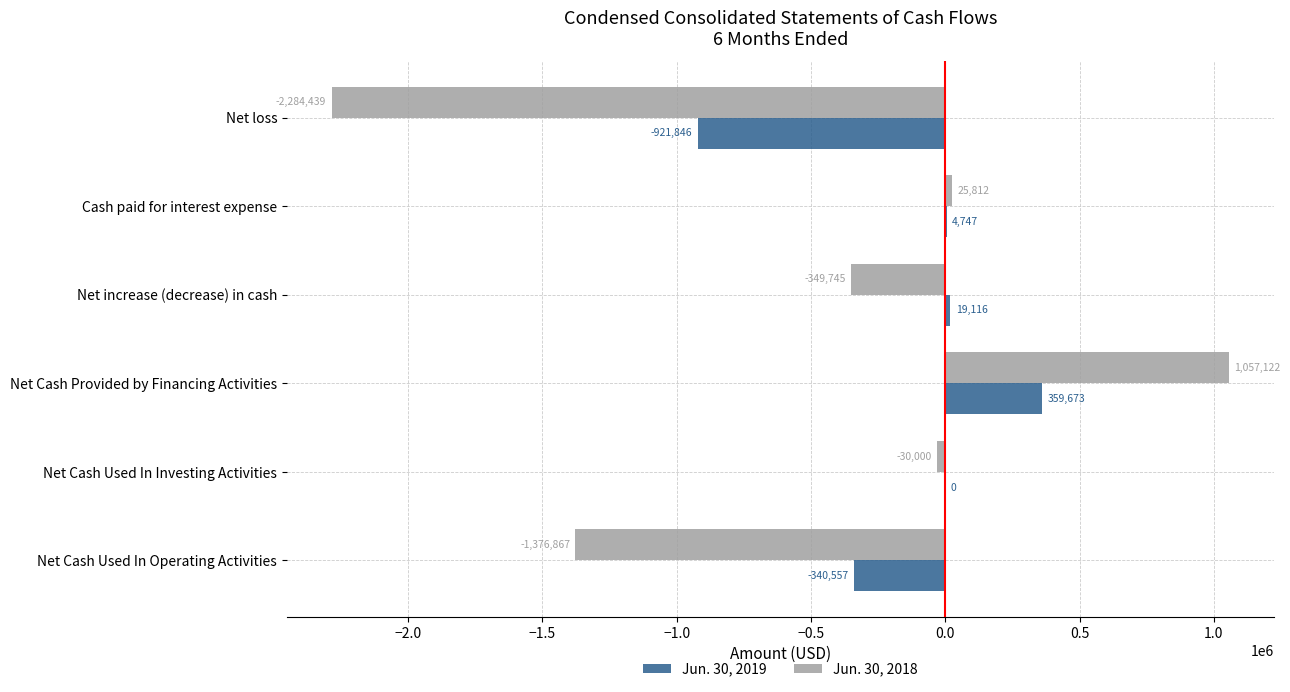

At which label is Jun. 30, 2018 closest to -613658?

Net increase (decrease) in cash